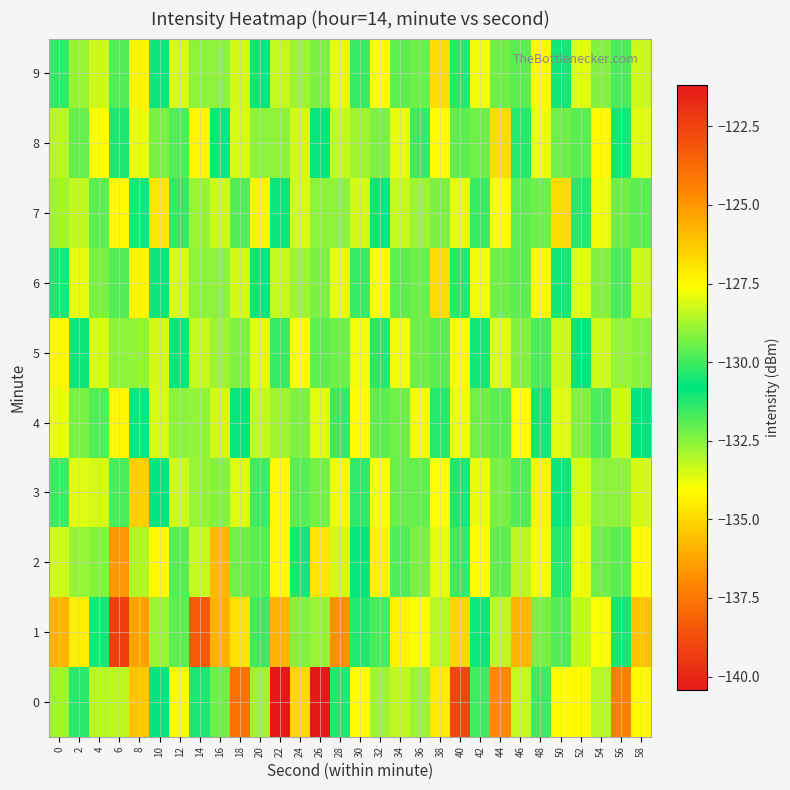

Which has a higher value, 8 or 46?

8